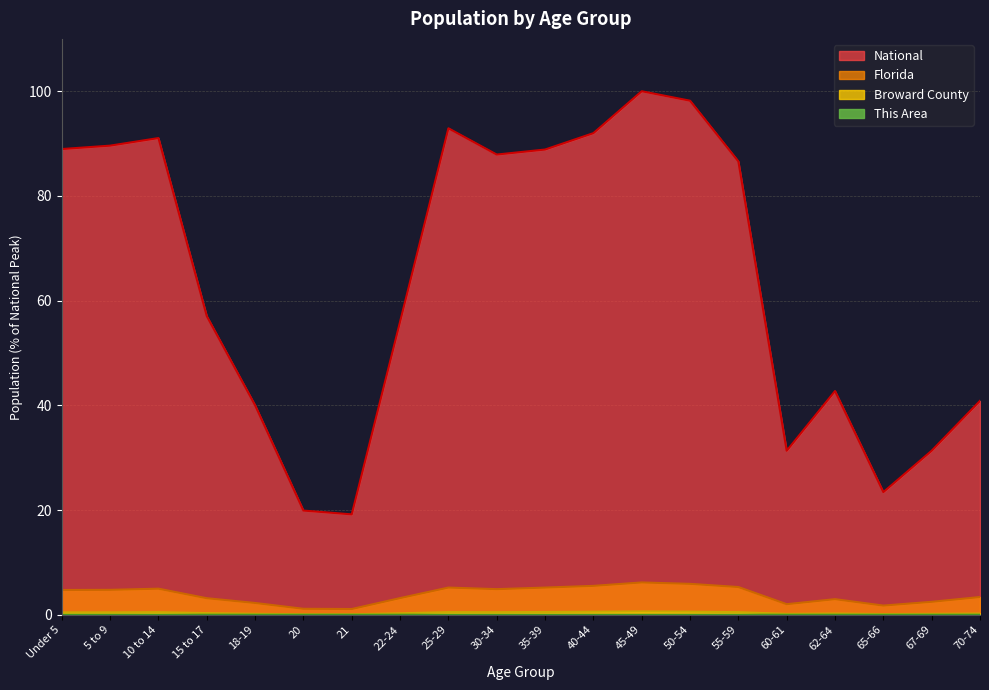

At which category is the sum across all series the highest?

45-49